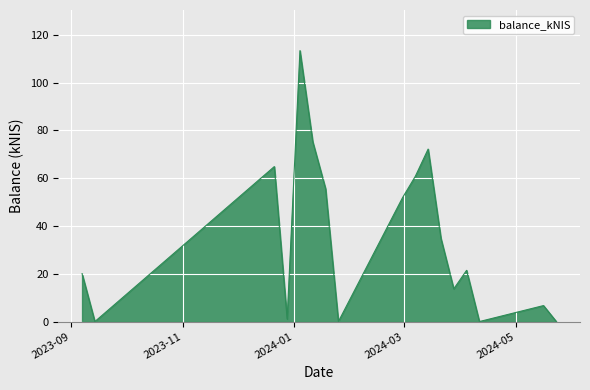

What is the greatest value displayed?

113.4